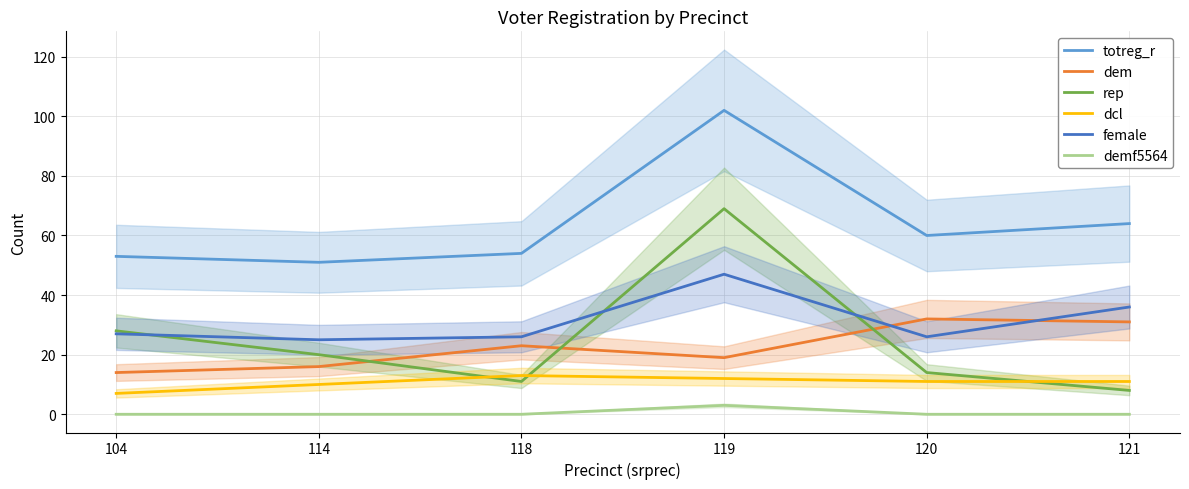

In rep, how many points are lower than both neighbors (excluding endpoints)?

1